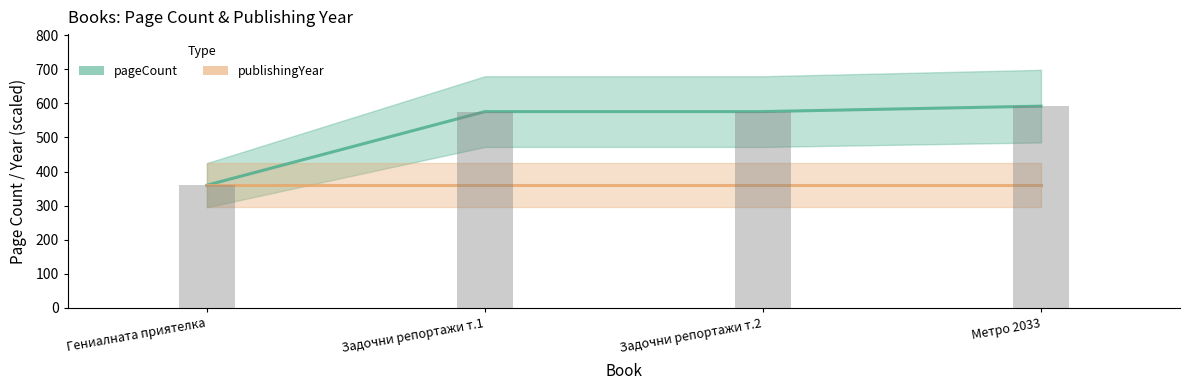

At which category is the sum across all series the highest?

Метро 2033